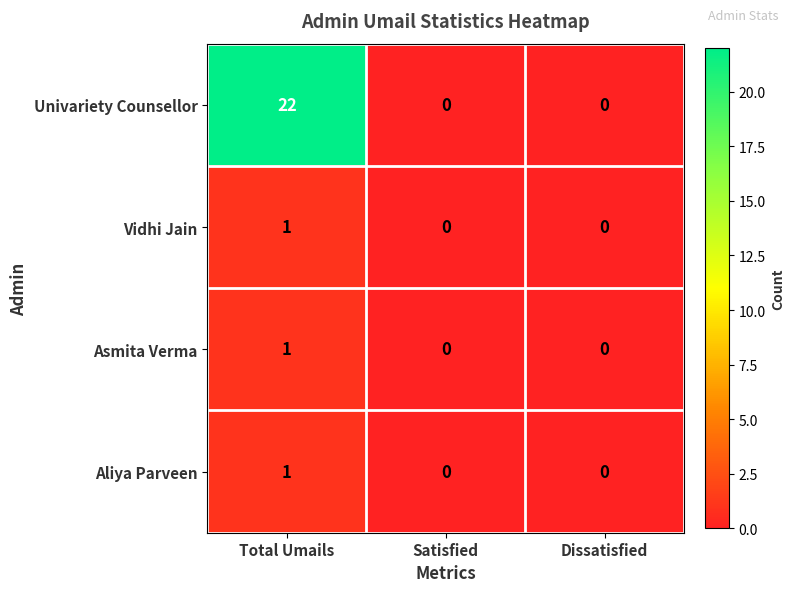

At which category is the sum across all series the highest?

Total Umails